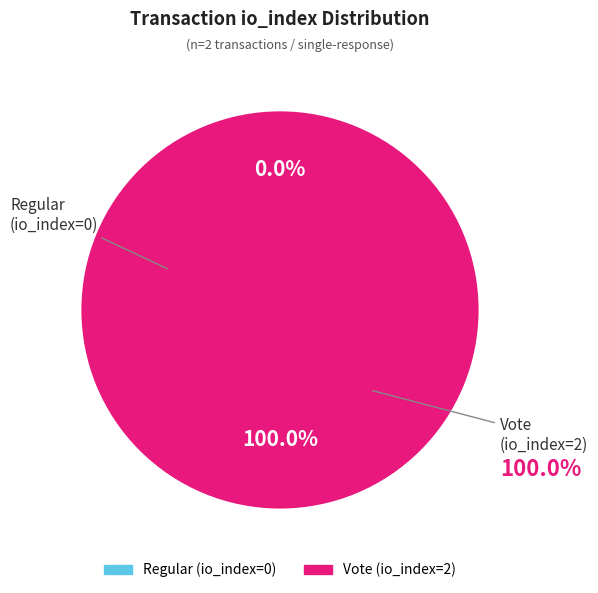

Between Vote (io_index=2) and Regular (io_index=0), which is larger?

Vote (io_index=2)